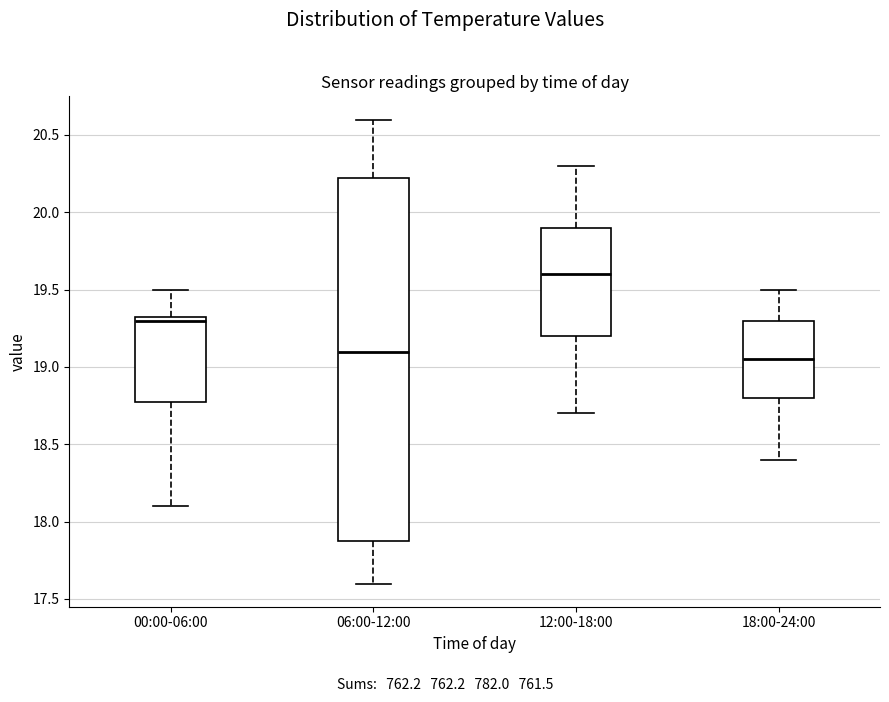

Reading left to right, read every box against the y-axis: the position of its median line, the range the box covers, and the ends of its whiskers. The values are not printed on the chart, so give them approximately, as read against the axis.

00:00-06:00: median 19.30, box 18.80 to 19.35, whiskers 18.10 to 19.50
06:00-12:00: median 19.10, box 17.90 to 20.25, whiskers 17.60 to 20.60
12:00-18:00: median 19.60, box 19.20 to 19.90, whiskers 18.70 to 20.30
18:00-24:00: median 19.05, box 18.80 to 19.30, whiskers 18.40 to 19.50